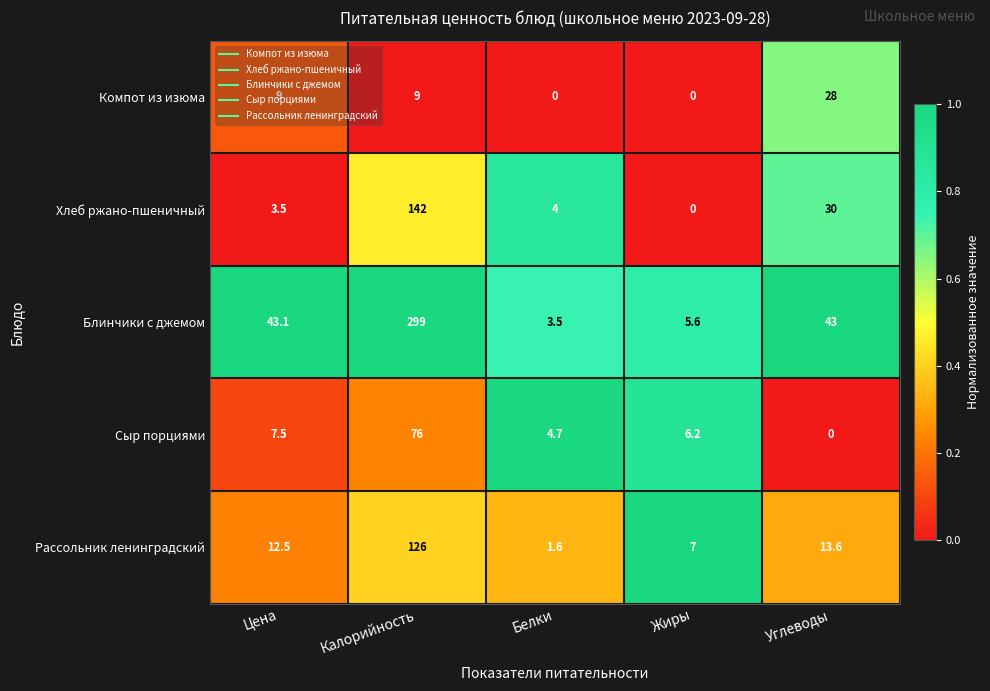

Which series has the largest total across all categories?

Блинчики с джемом